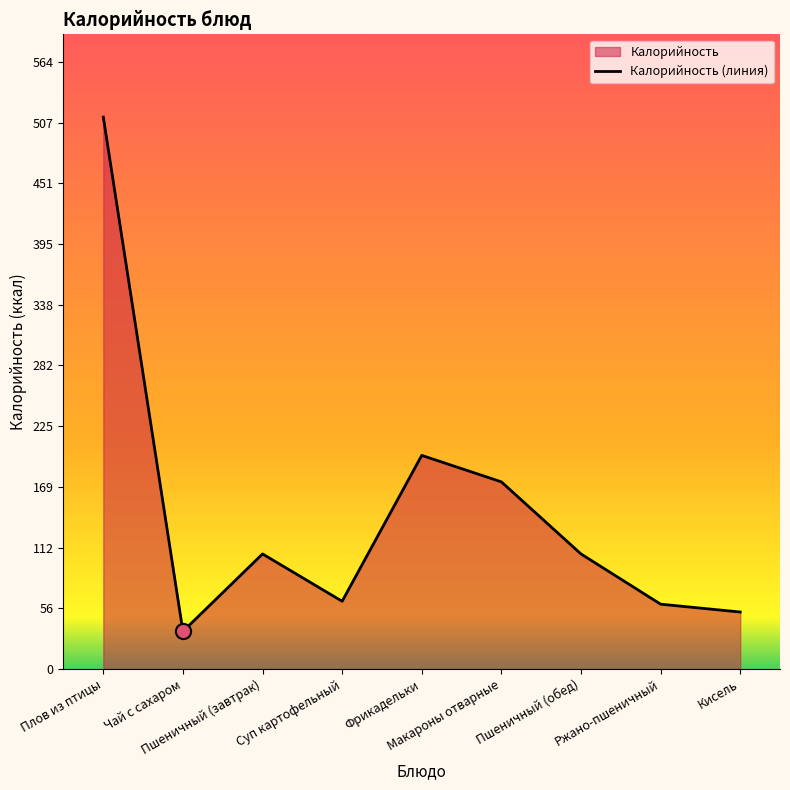

Between Фрикадельки and Макароны отварные, which is larger?

Фрикадельки